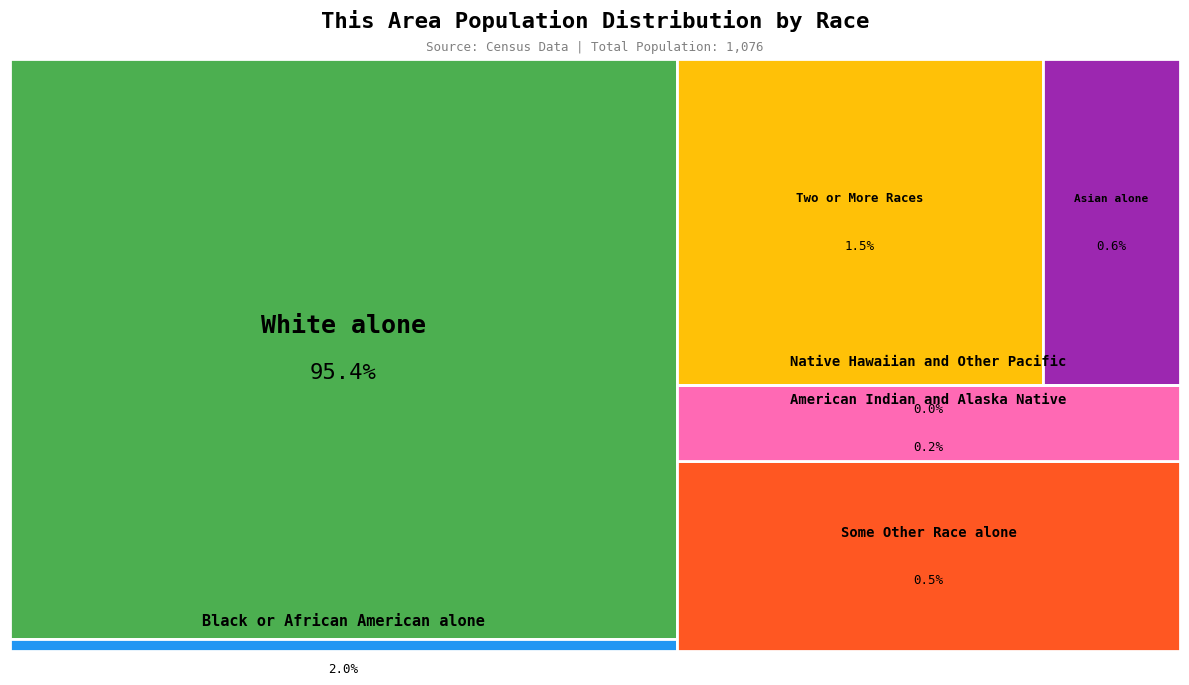

What is the majority slice?

White alone